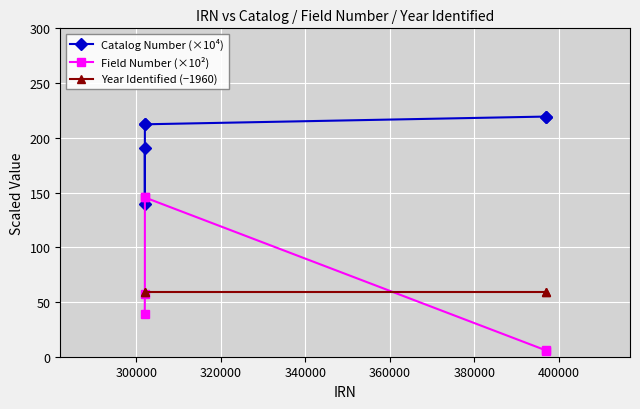

What is the minimum value for Field Number (×10²)?

5.5